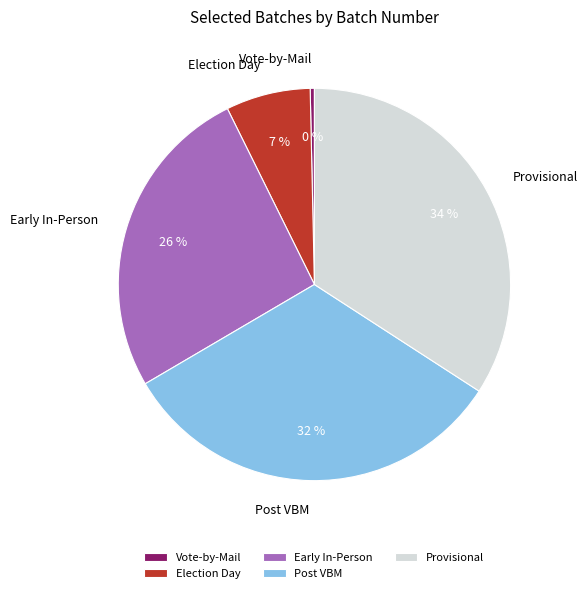

How many segments does this pie chart have?

5